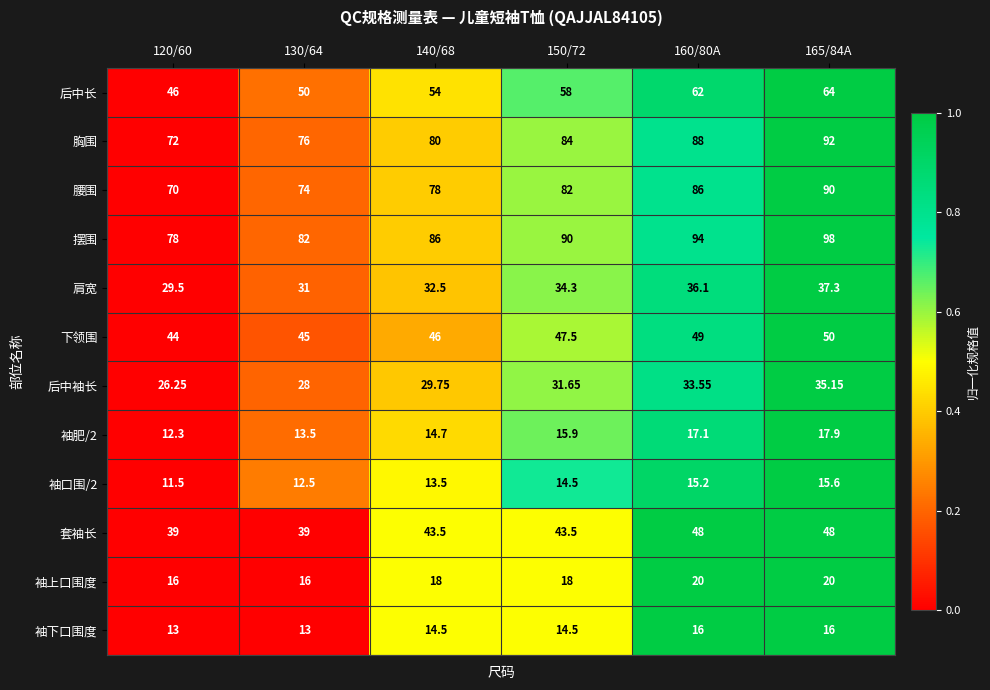

Which series has the largest total across all categories?

摆围